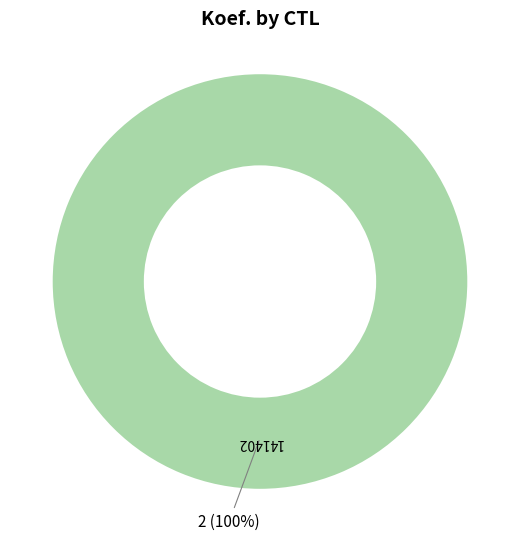

How many segments does this pie chart have?

1